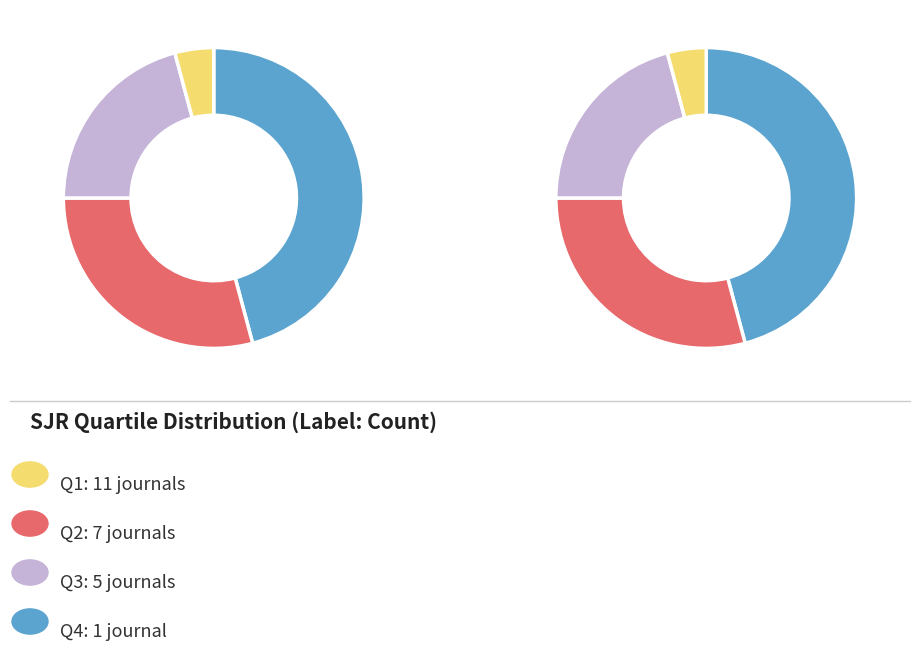

What is the largest slice in the pie chart?

Q1